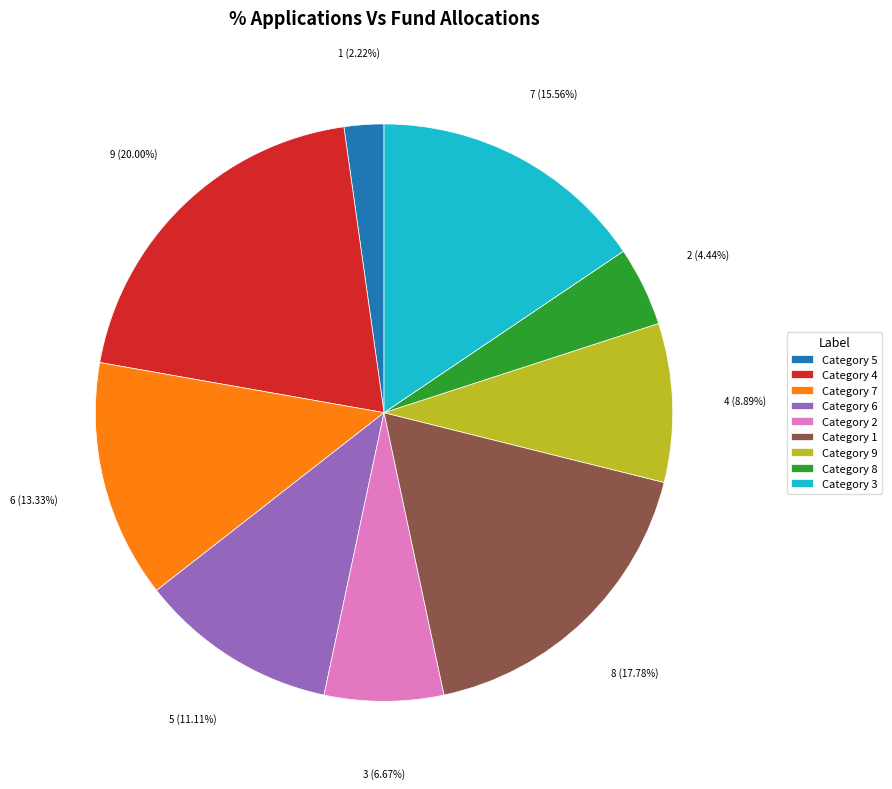

Is Category 2 the majority of the pie?

No